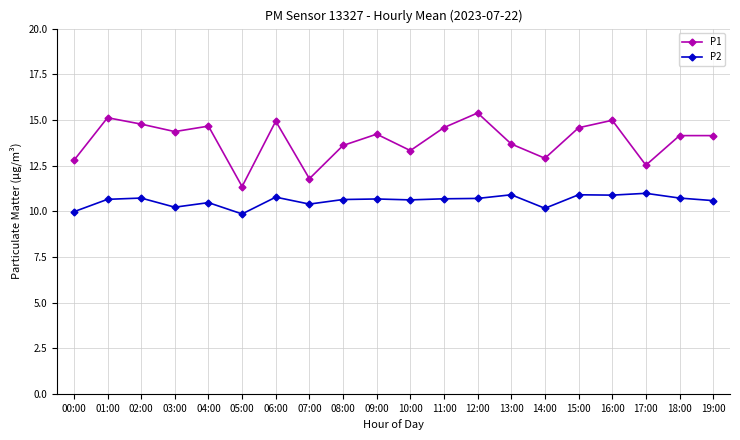

True or false: P2 and P1 cross at least once.

False